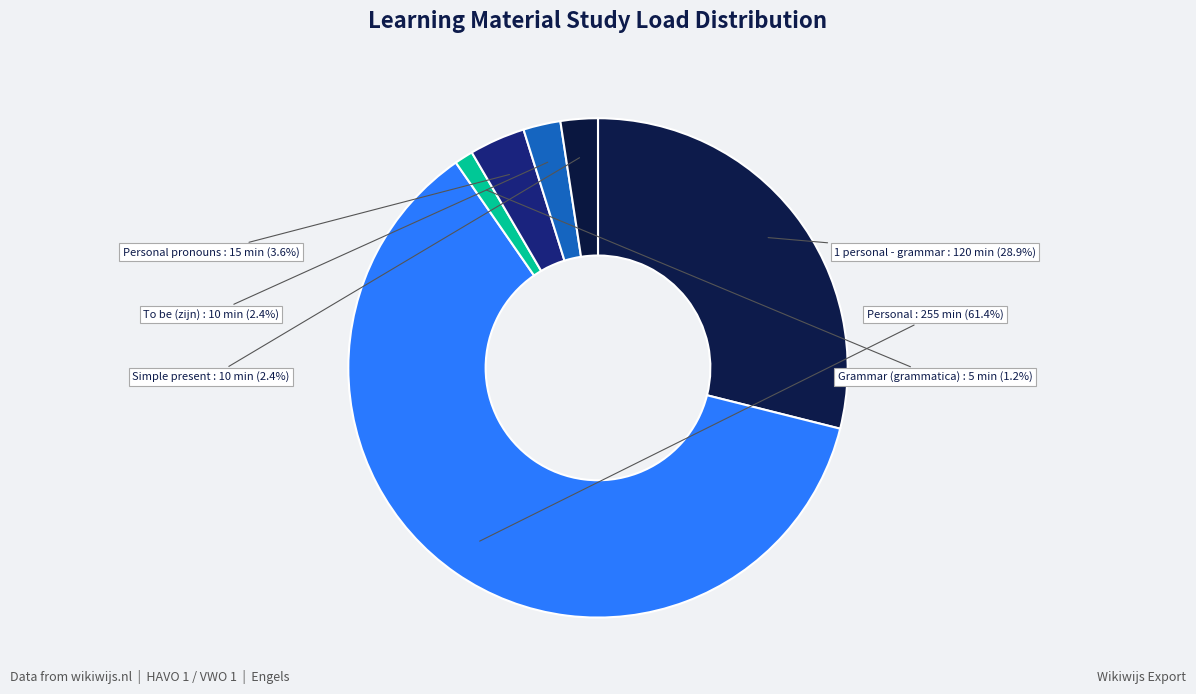

Does Personal account for over 50% of the chart?

Yes